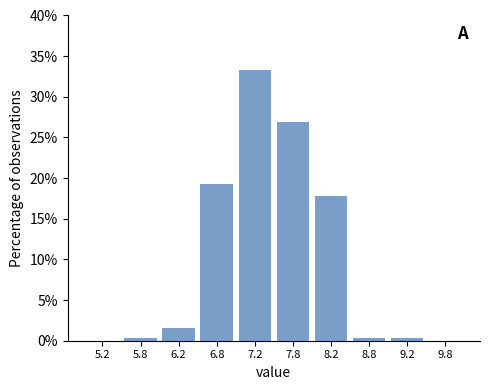

Reading left to right, transcribe this chart: for each bar, give the range it covers on the x-axis and its height. The values are not printed on the chart, so give them approximately, as read against the axis.

5.0 to 5.5: 0
5.5 to 6.0: under 0.5
6.0 to 6.5: 1.5
6.5 to 7.0: 19.5
7.0 to 7.5: 33.5
7.5 to 8.0: 27.0
8.0 to 8.5: 18.0
8.5 to 9.0: under 0.5
9.0 to 9.5: under 0.5
9.5 to 10.0: 0